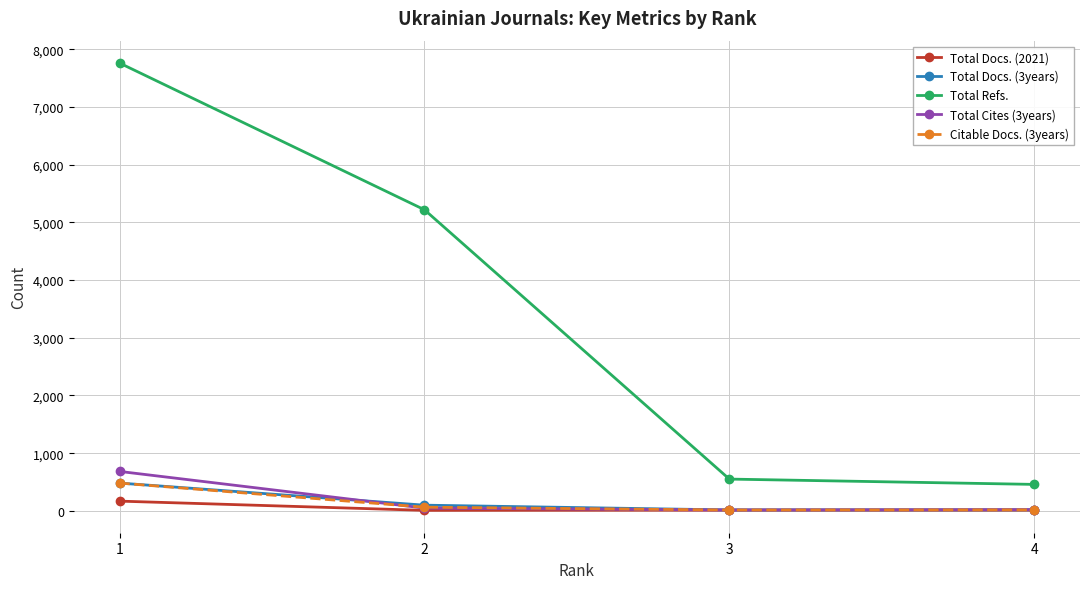

Which series has the largest range (max minus min)?

Total Refs.